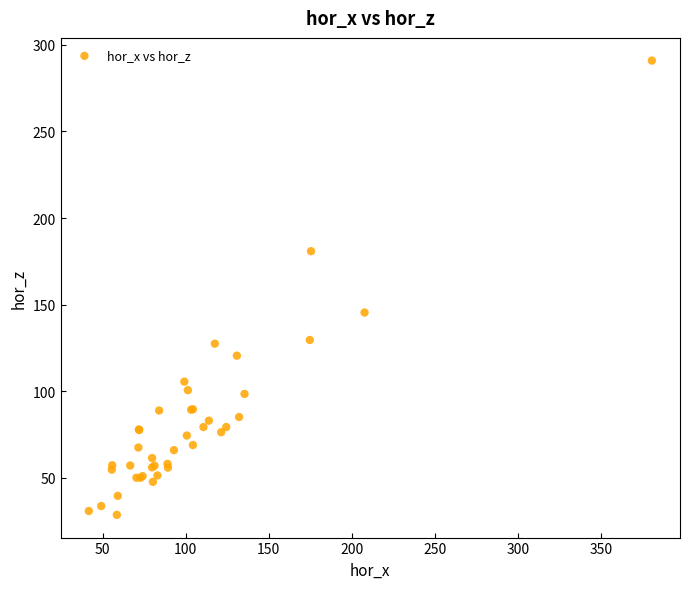

What Y value in the scatter plot is closest to 159?

145.5